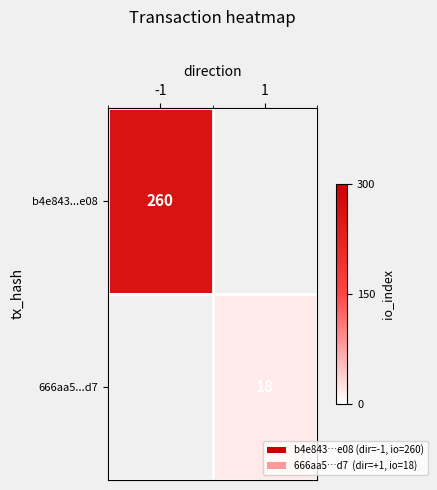

The value of b4e843...e08 at -1 is 260. True or false?

True